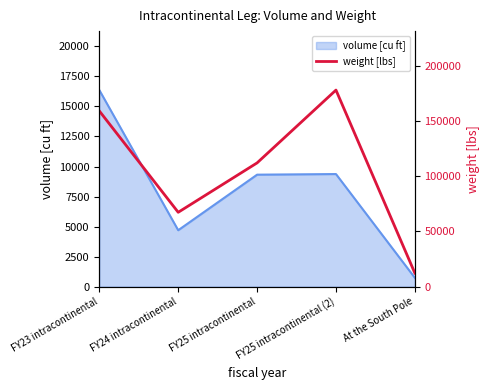

At which label is volume [cu ft] closest to 8548?

FY25 intracontinental